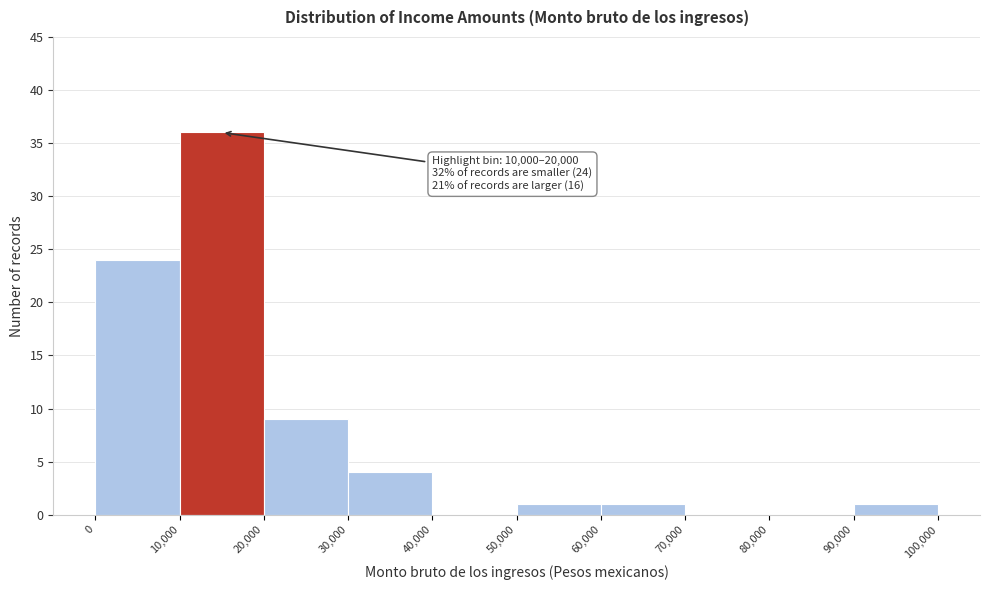

Which range on the x-axis has the tallest bar?

10,000 to 20,000